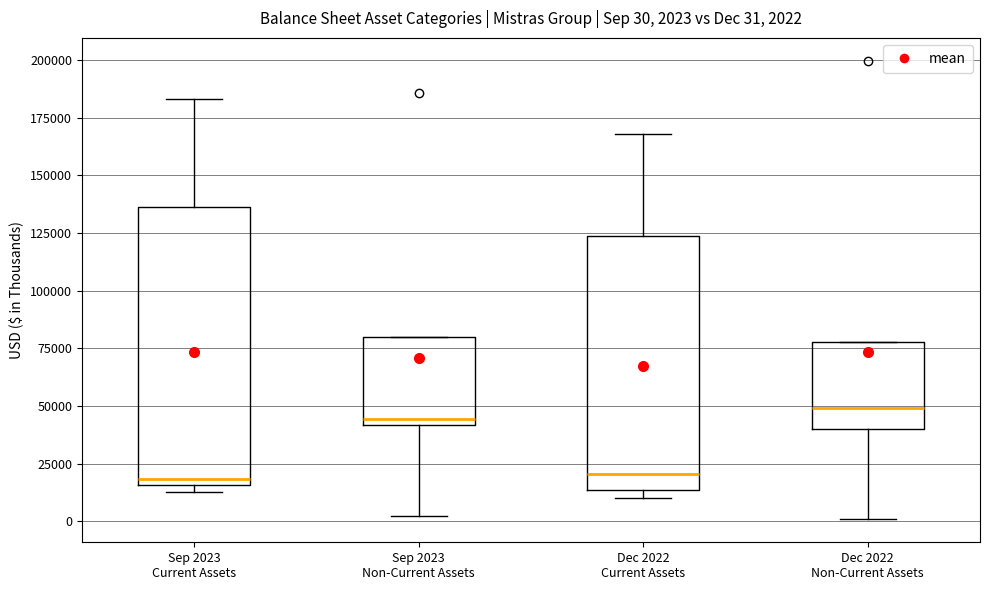

Which box is the tallest, from its lower edge to its upper edge?

Sep 2023 Current Assets